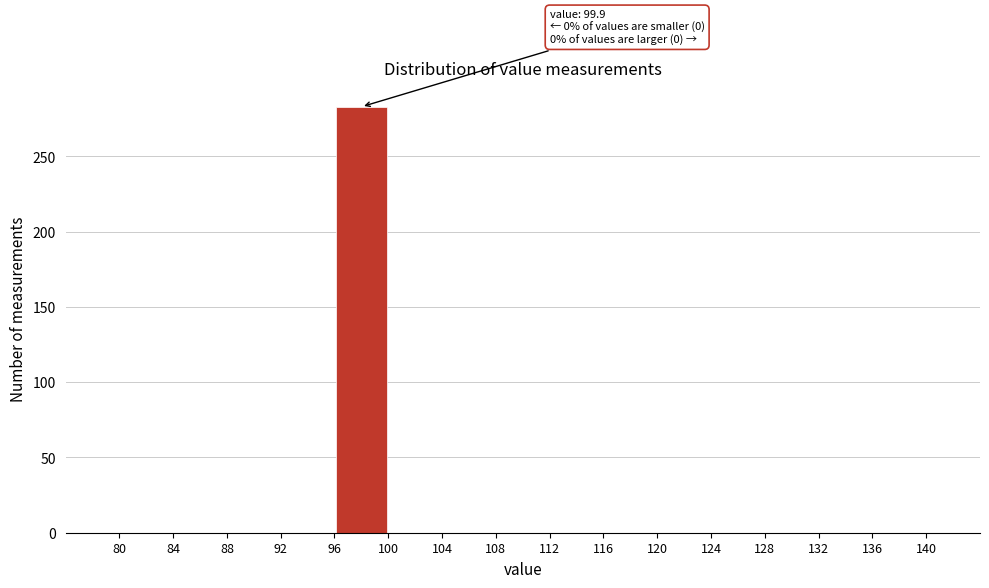

Over which range of the x-axis is the bar tallest?

96 to 100